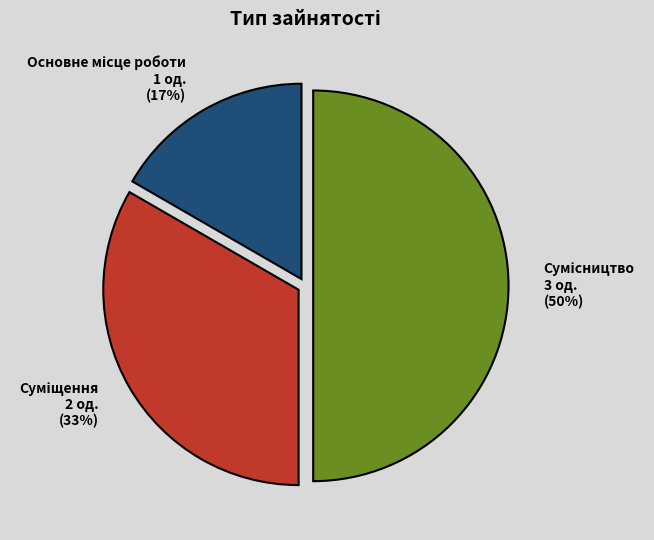

To the nearest percent, what is the difference between the largest and smallest slice percentages?

33%